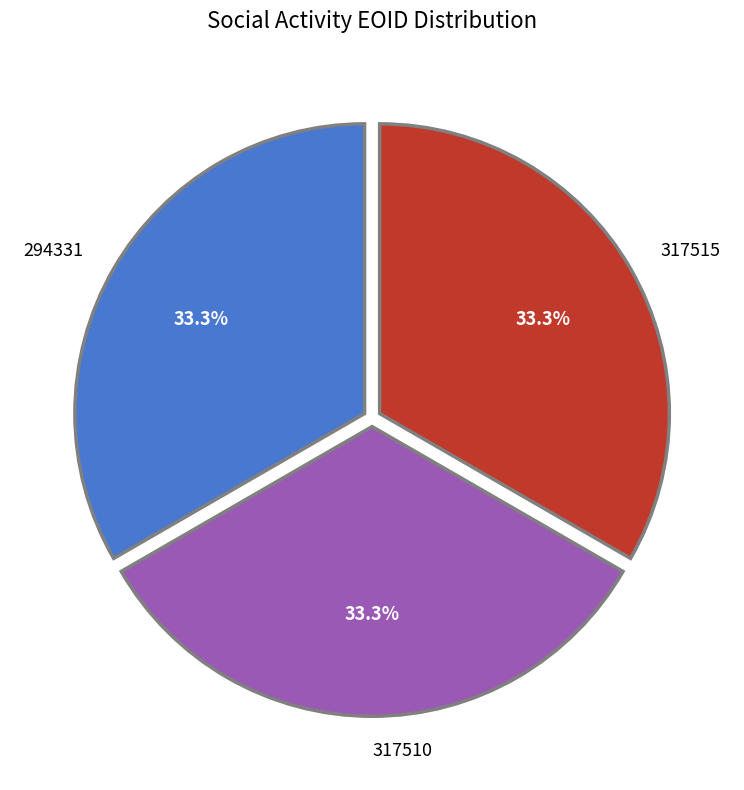

What percentage do 317510 and 294331 together represent?

66.7%